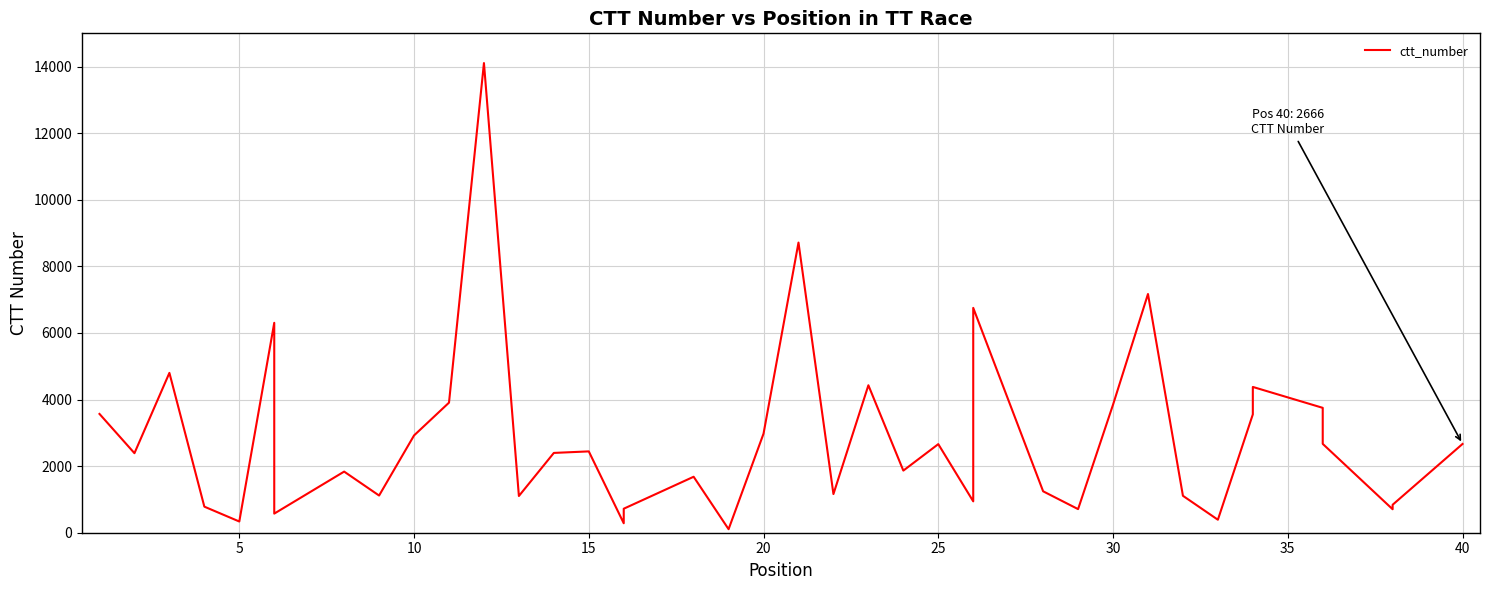

Is this an area chart (filled region under the line)?

No